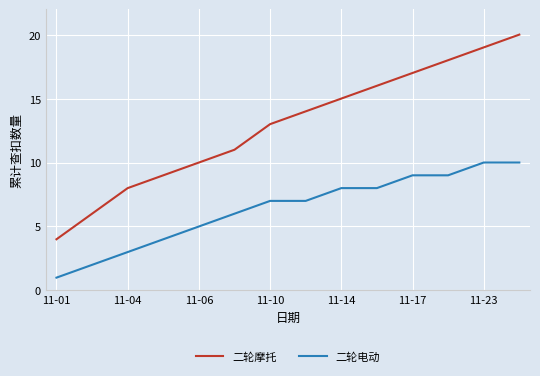

What are all the series names shown in the legend?

二轮摩托, 二轮电动